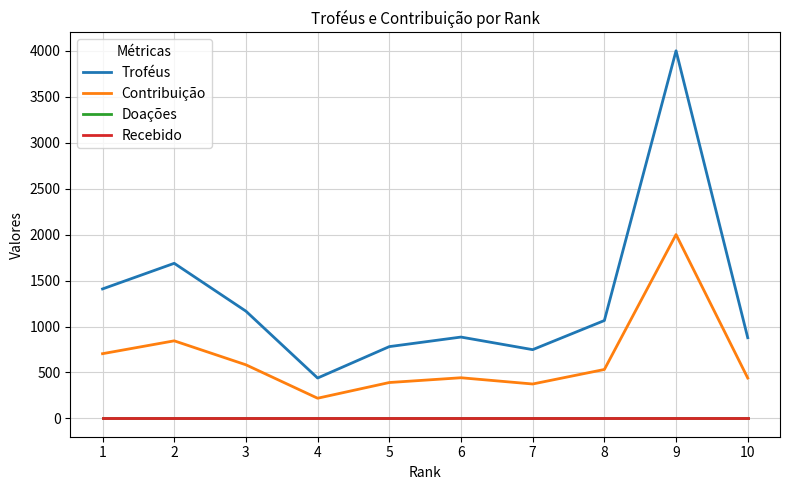

At which category does the chart reach its minimum across all series?

1